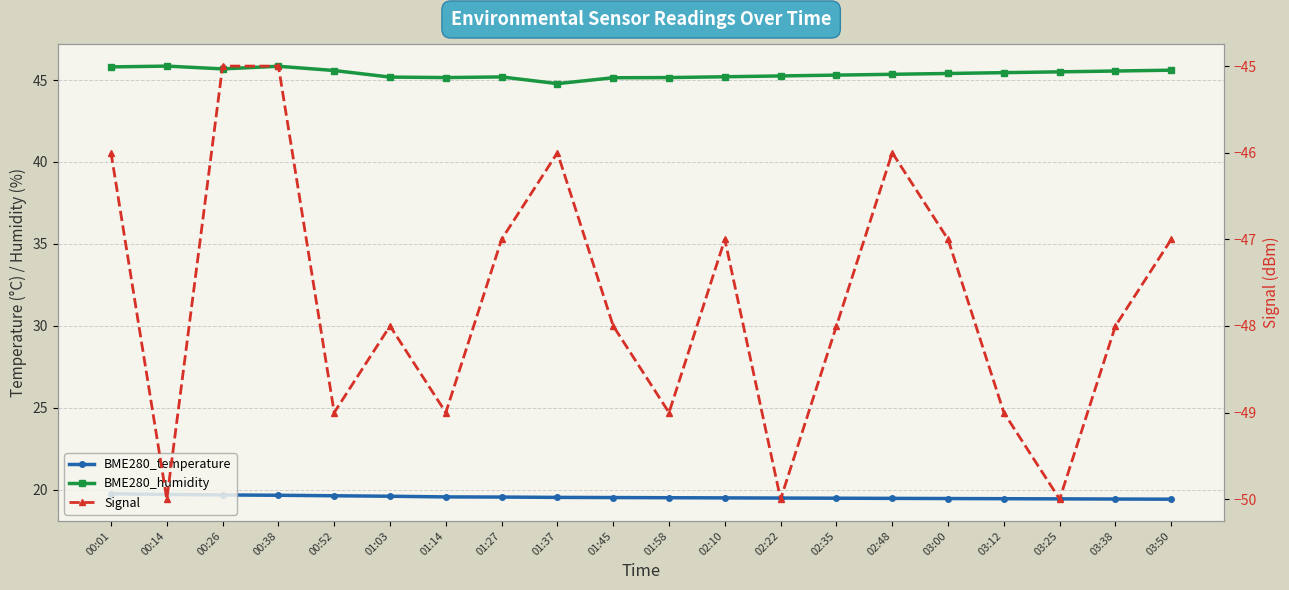

At 01:14, list the series in order from smallest to largest.

Signal, BME280_temperature, BME280_humidity